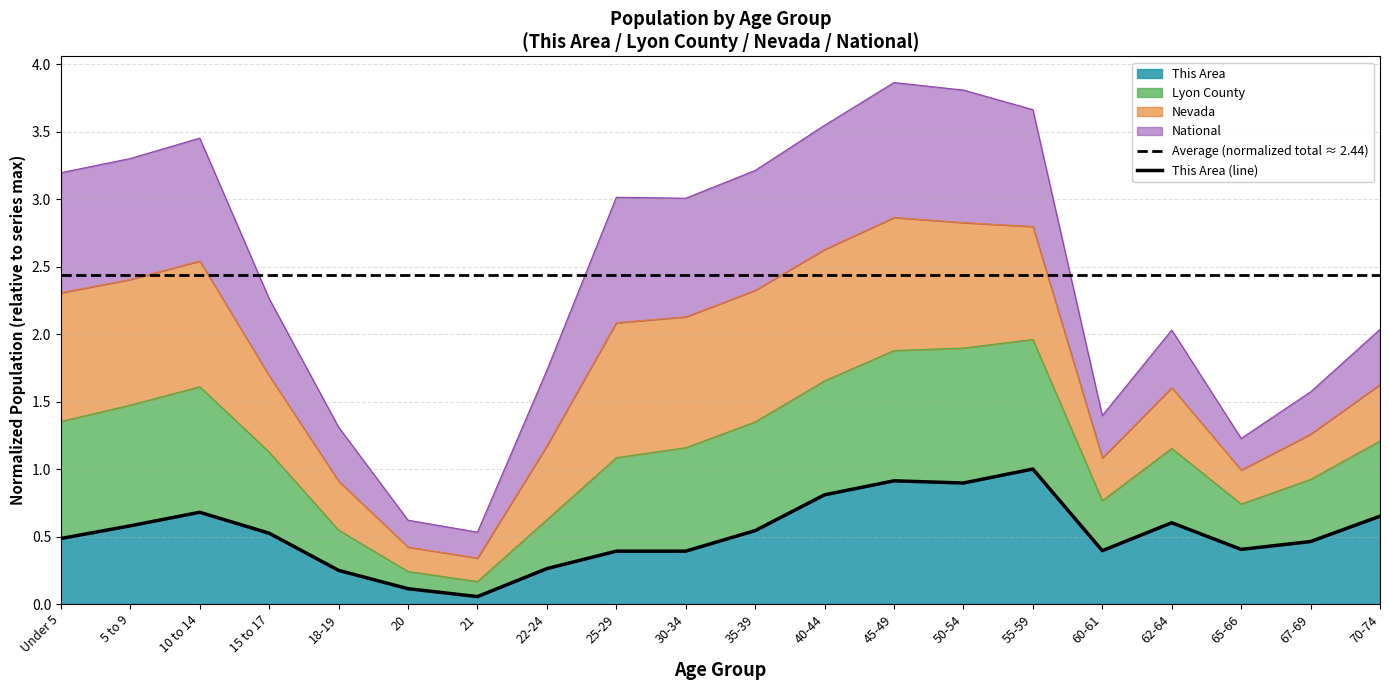

True or false: This Area has a value of 0.4 at 30-34.

True